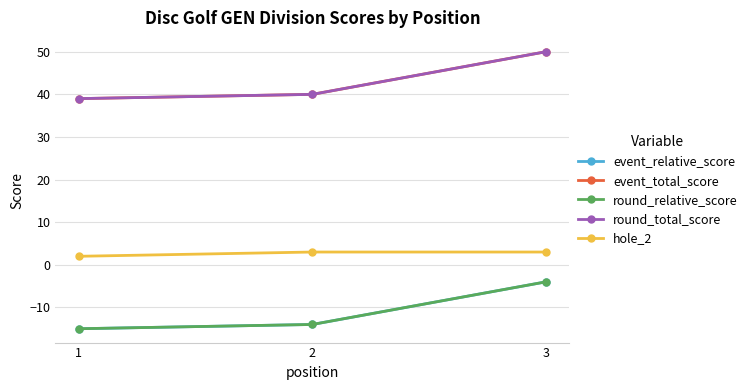

How many lines are shown in the chart?

5